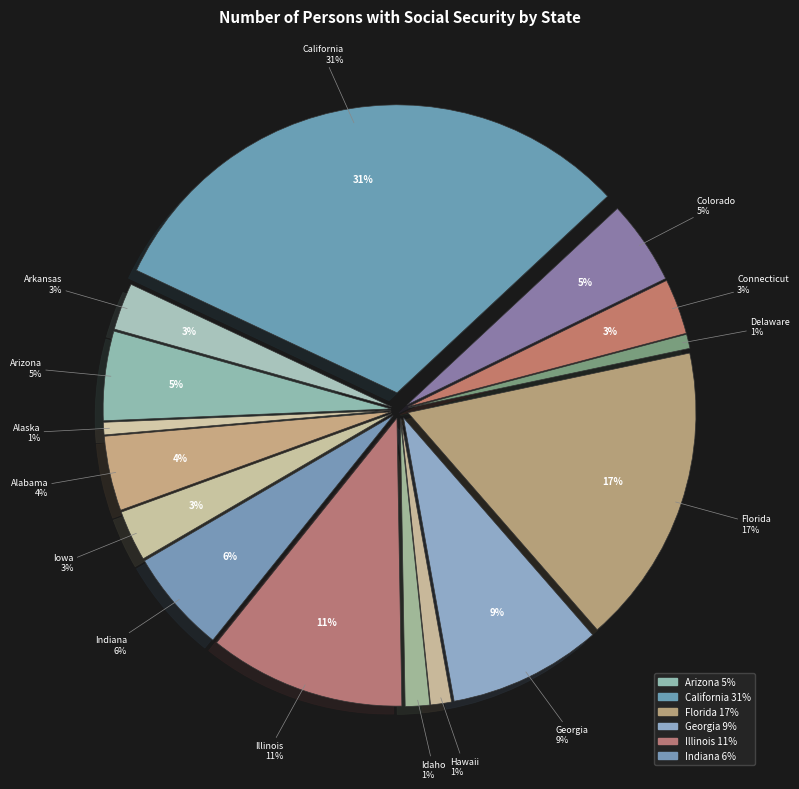

Is there any slice that represents more than half of the pie?

No